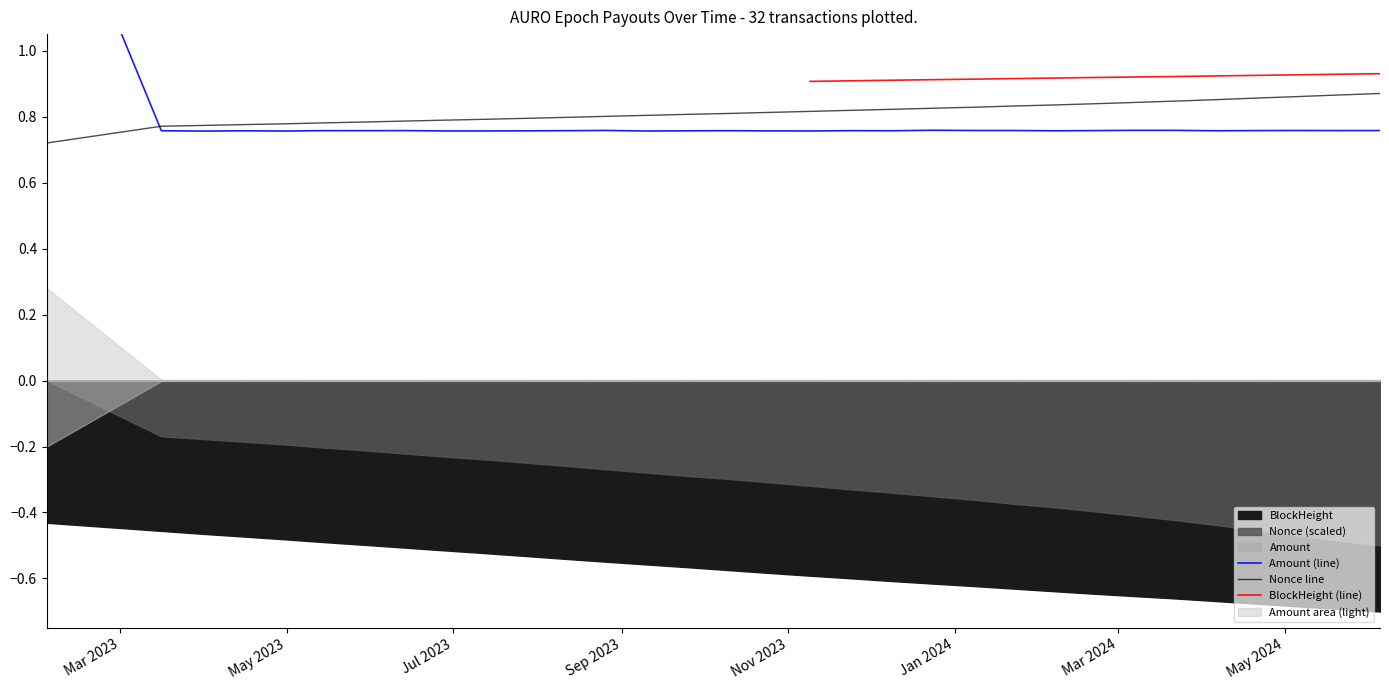

At which category does the chart reach its peak across all series?

2023-02-02